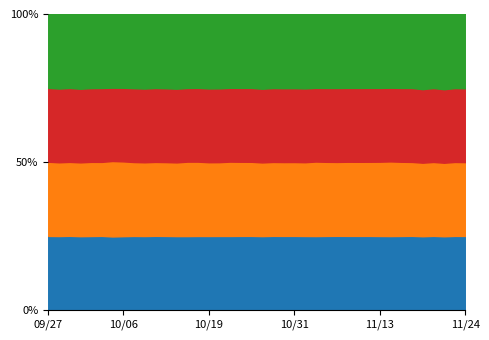

Count the number of categories in the chart.

40